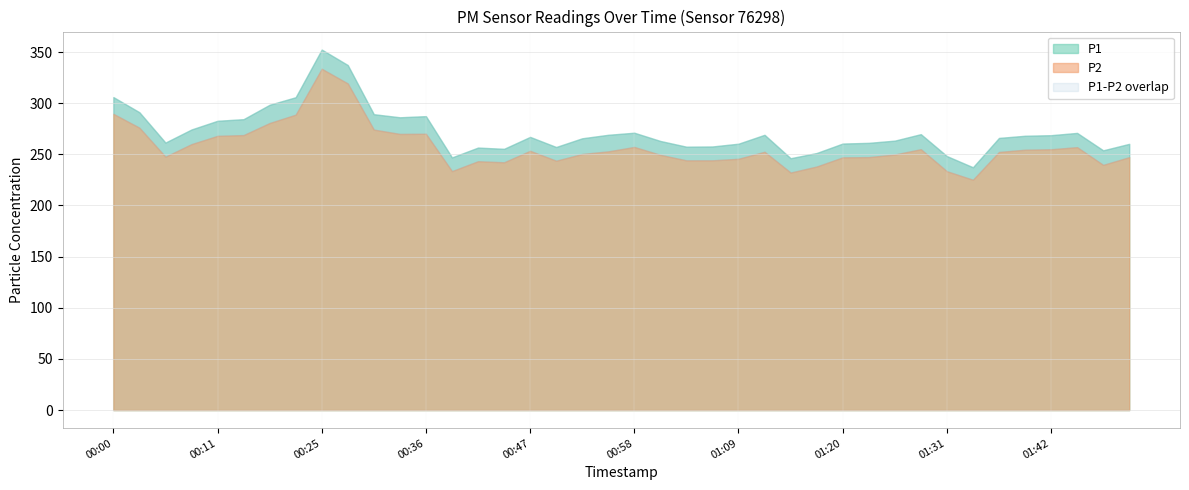

What is the sum of the P1 values at 01:09 and 01:01?

523.4